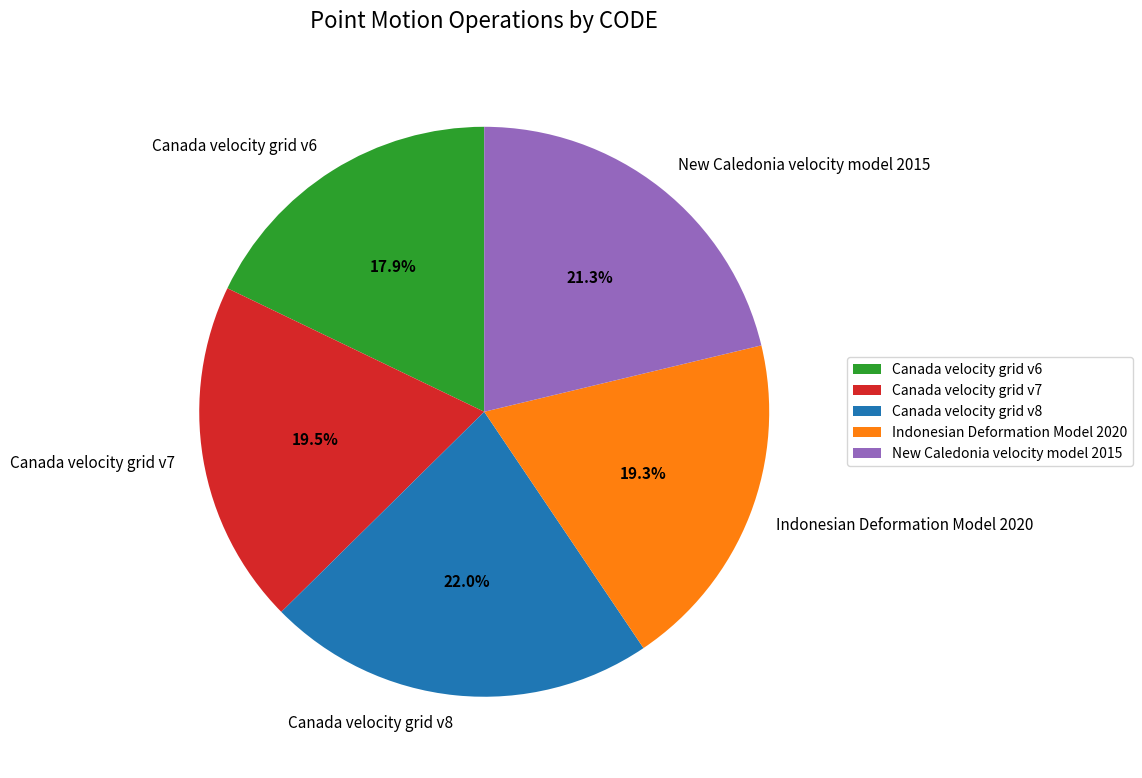

What portion of the pie excludes Indonesian Deformation Model 2020?

80.7%